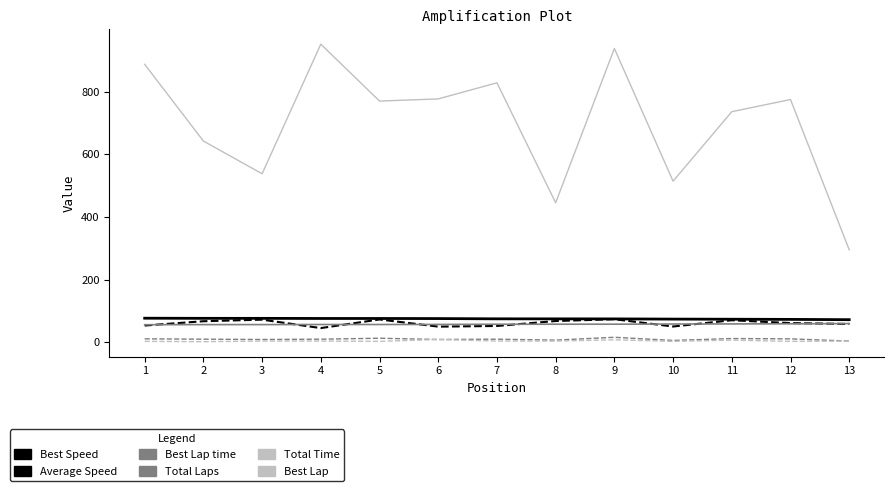

Is this an area chart (filled region under the line)?

No